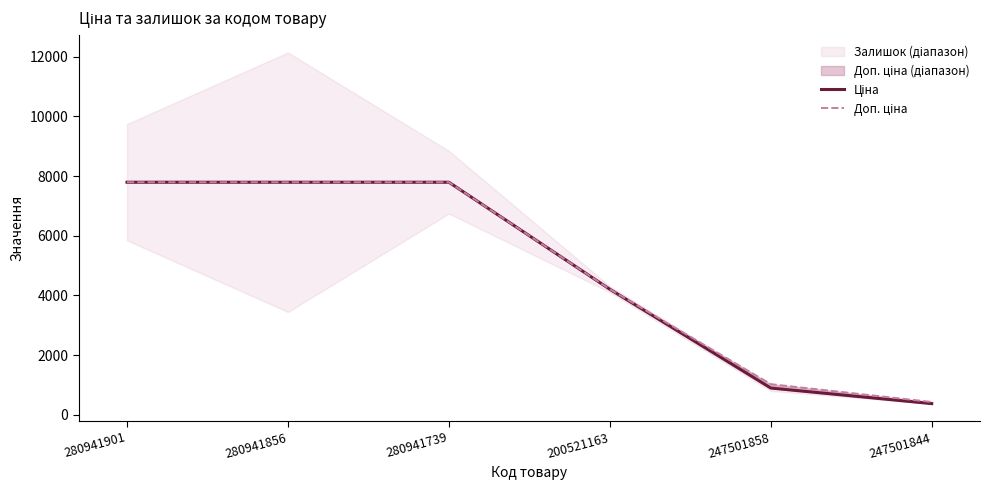

What is the difference between the maximum and minimum values in the Доп. ціна series?

7366.9